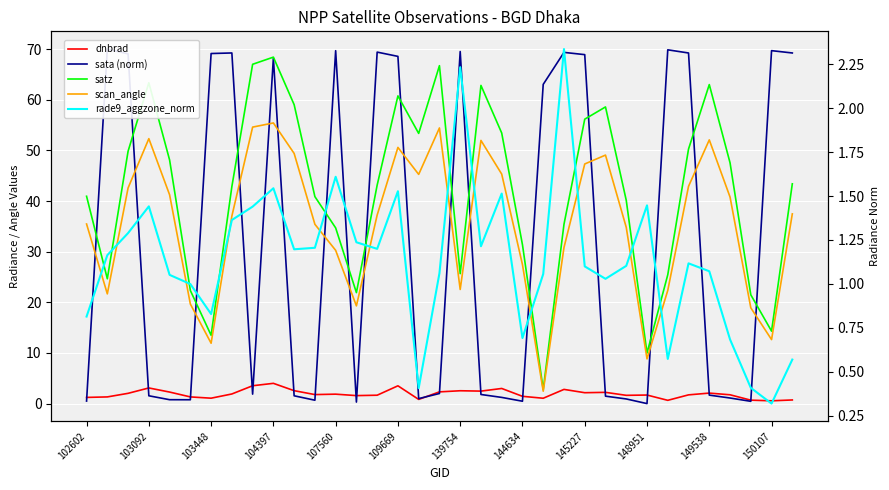

What is the difference between the second highest and minimum values in the rade9_aggzone_norm series?

1.9